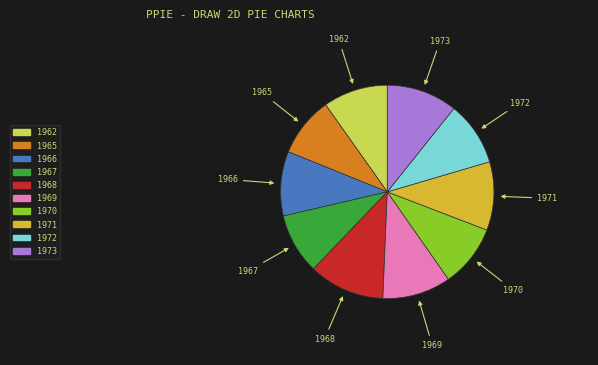

Count the number of slices in the pie.

10